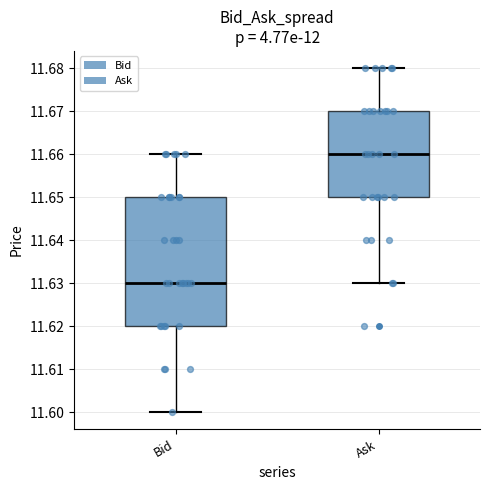

Reading left to right, read every box against the y-axis: the position of its median line, the range the box covers, and the ends of its whiskers. The values are not printed on the chart, so give them approximately, as read against the axis.

Bid: median 11.63, box 11.62 to 11.65, whiskers 11.60 to 11.66
Ask: median 11.66, box 11.65 to 11.67, whiskers 11.63 to 11.68